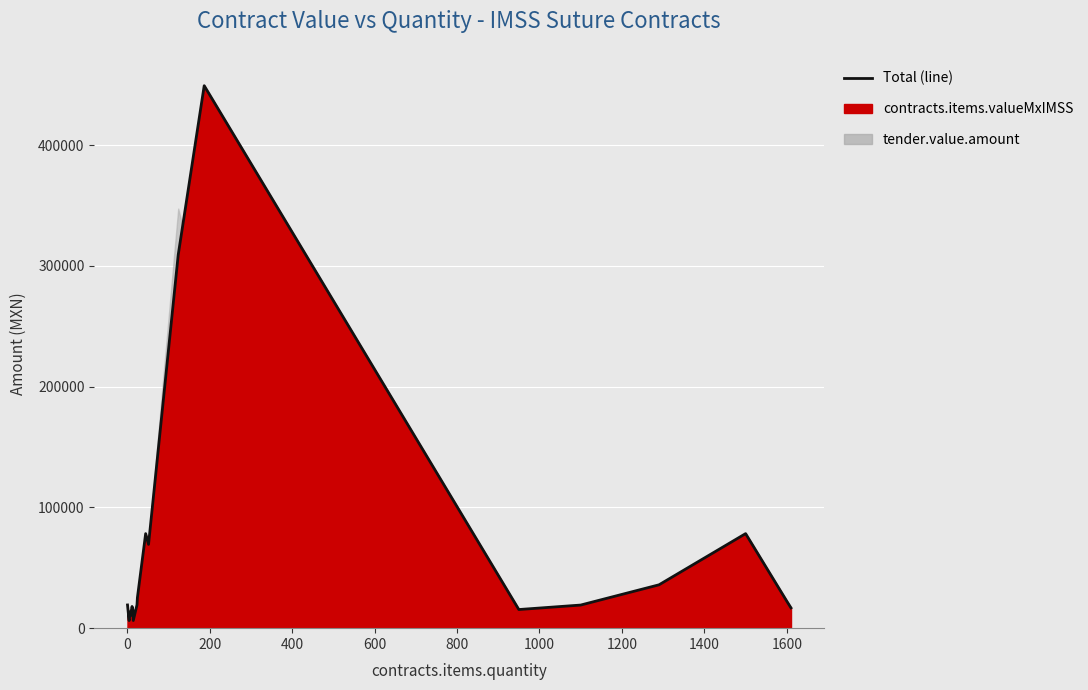

What is the value of the 12th point from the left?

69368.0